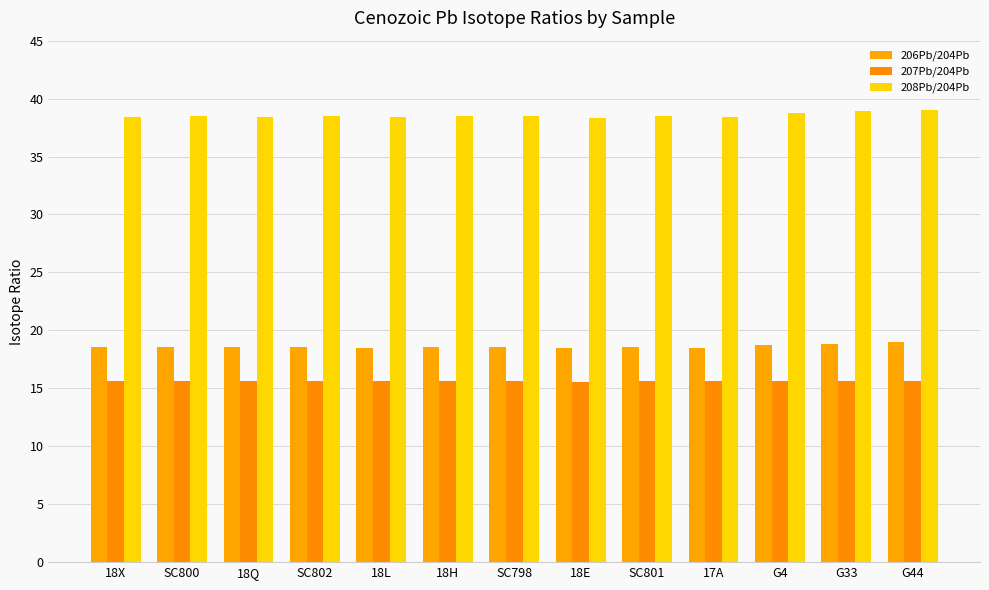

What is the difference between the maximum and minimum values in the 206Pb/204Pb series?

0.5